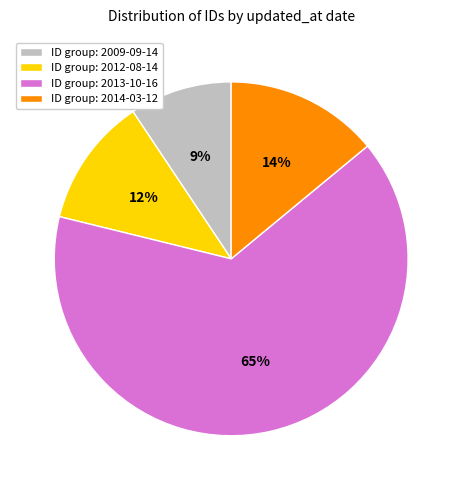

To the nearest percent, what portion does ID group: 2013-10-16 represent?

65%